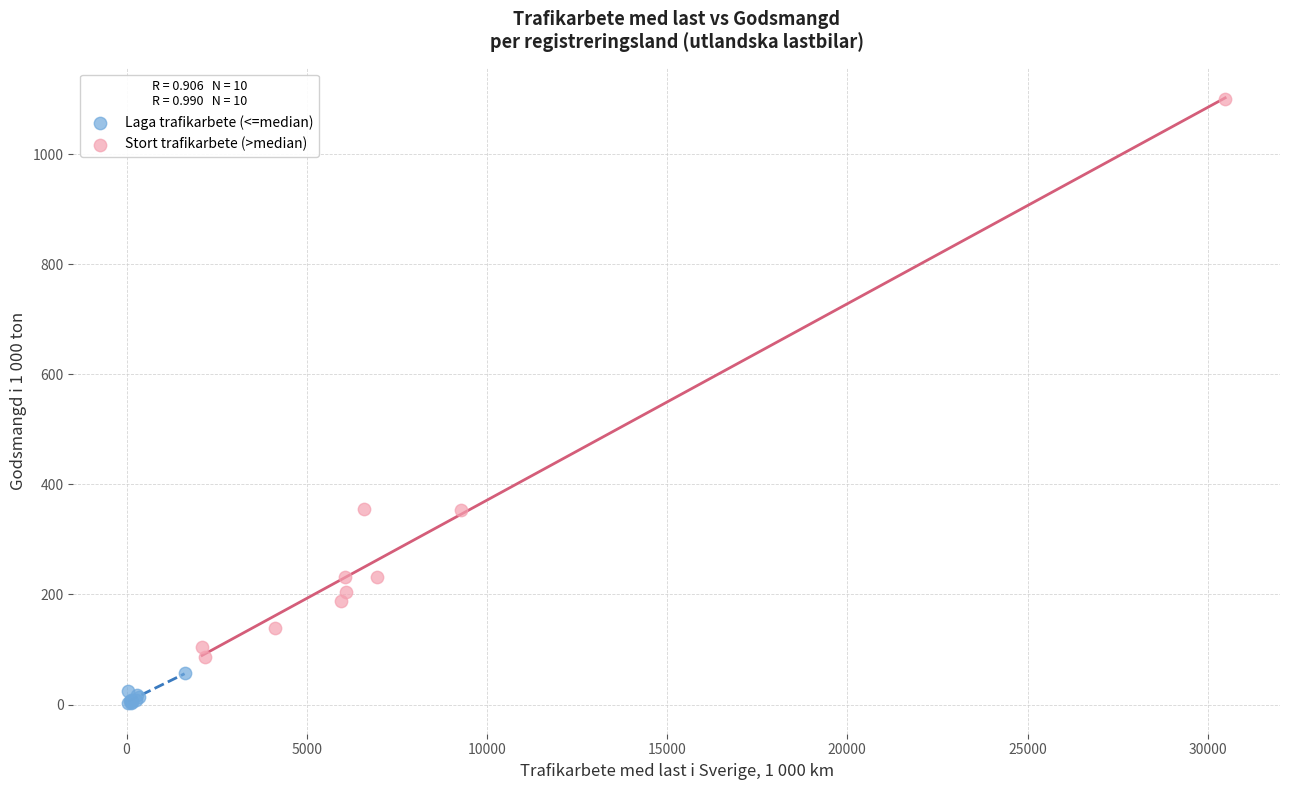

Which series has the largest Y range (max minus min)?

Stort trafikarbete (>median)